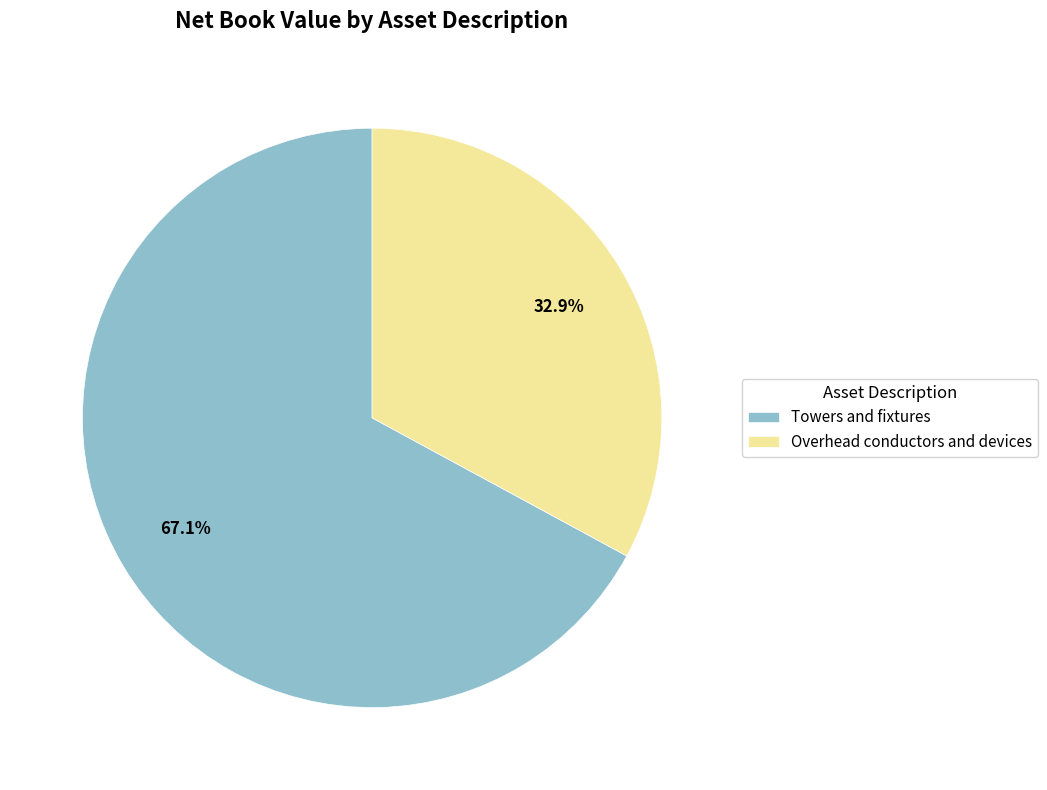

What is the majority slice?

Towers and fixtures